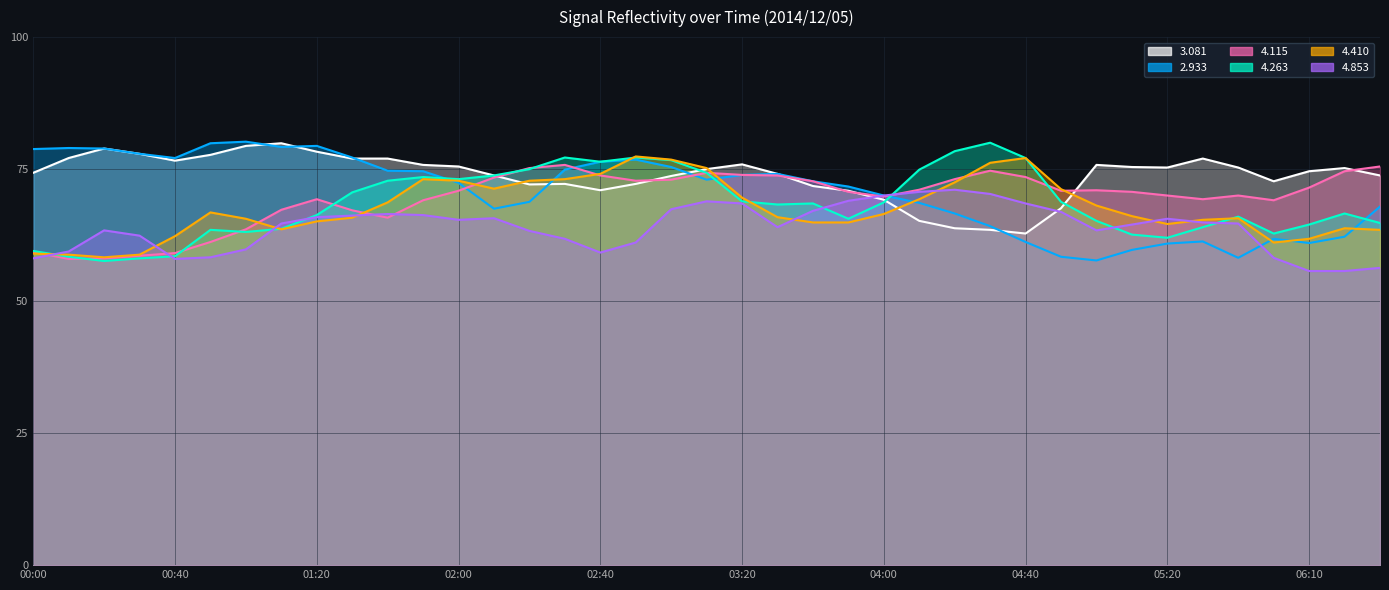

The 4.410 series shows 88.7 at 2014/12/05 00:20. True or false?

False